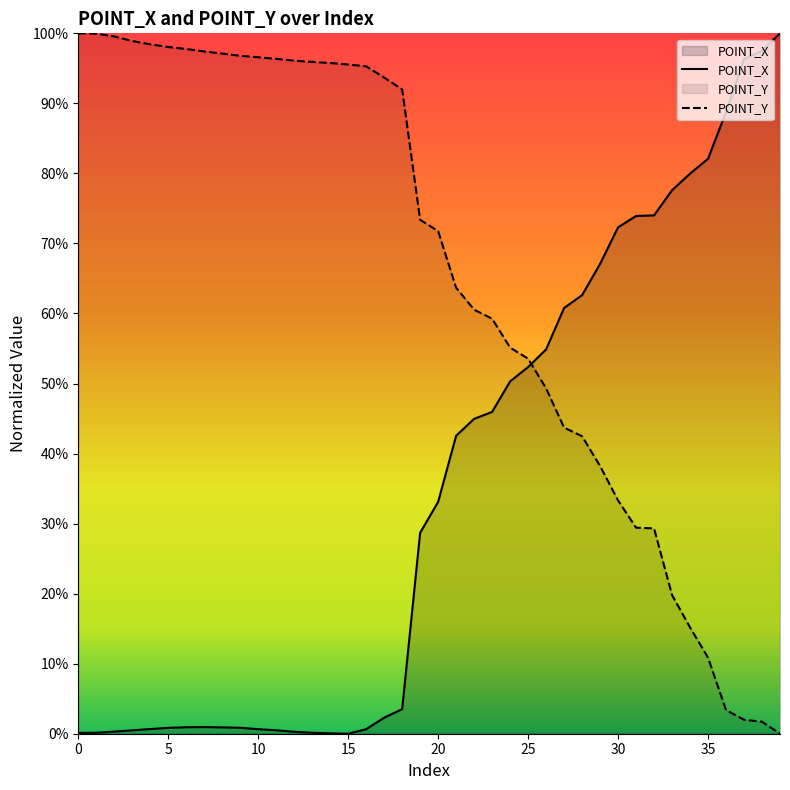

At 12, list the series in order from largest to smallest.

POINT_Y, POINT_X